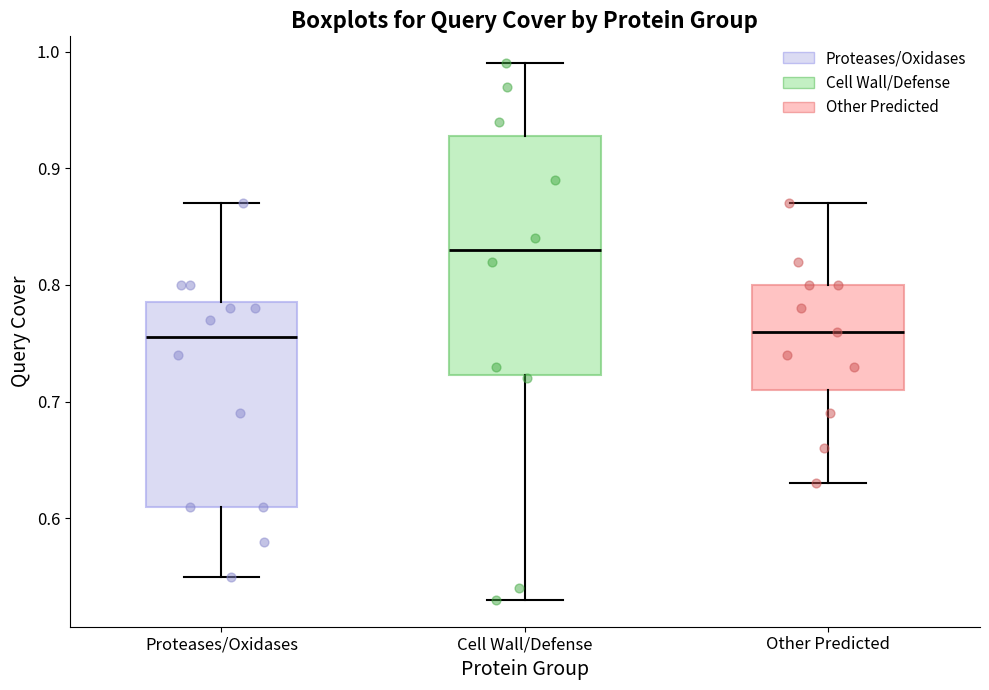

Reading left to right, read every box against the y-axis: the position of its median line, the range the box covers, and the ends of its whiskers. The values are not printed on the chart, so give them approximately, as read against the axis.

Proteases/Oxidases: median 0.76, box 0.61 to 0.79, whiskers 0.55 to 0.87
Cell Wall/Defense: median 0.83, box 0.72 to 0.93, whiskers 0.53 to 0.99
Other Predicted: median 0.76, box 0.71 to 0.80, whiskers 0.63 to 0.87